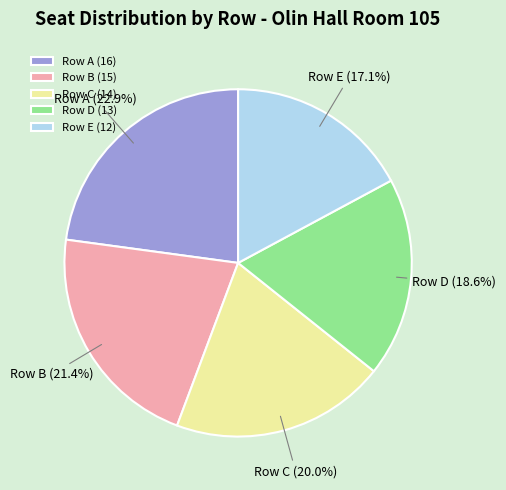

To the nearest percent, what is the difference between the Row A and Row C slice percentages?

3%